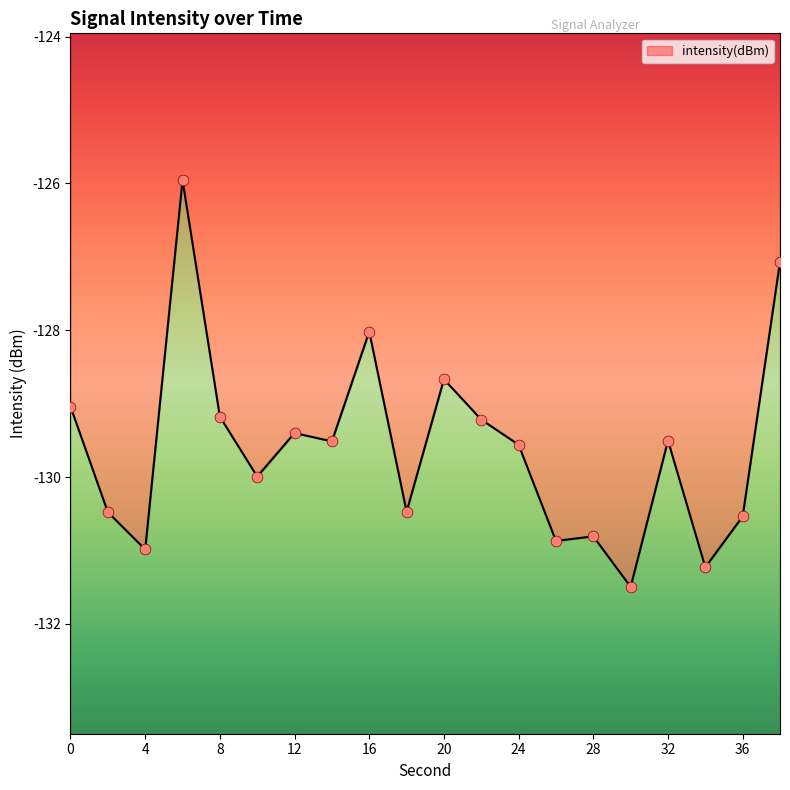

What is the change in value from 20 to 36?

-1.9